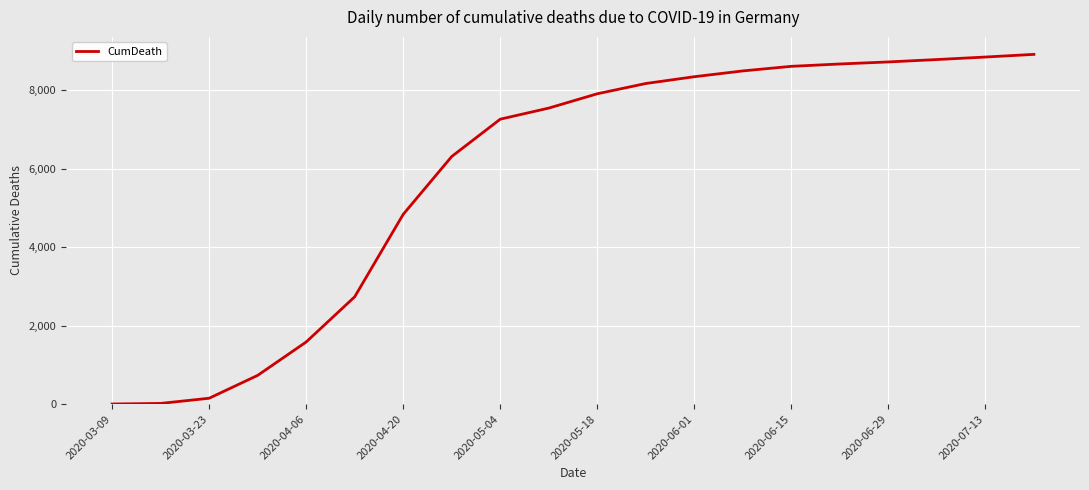

Does the chart have visible grid lines?

Yes